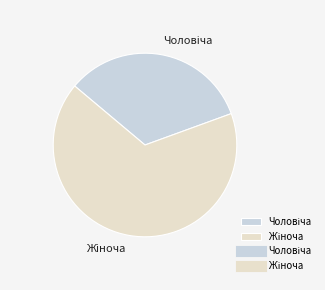

Does any single category account for the majority?

Yes